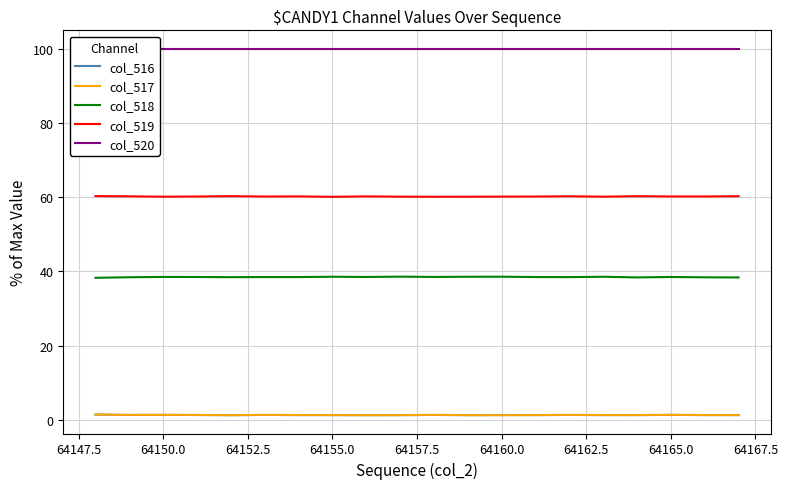

At how many categories does at least one series exceed 3?

20